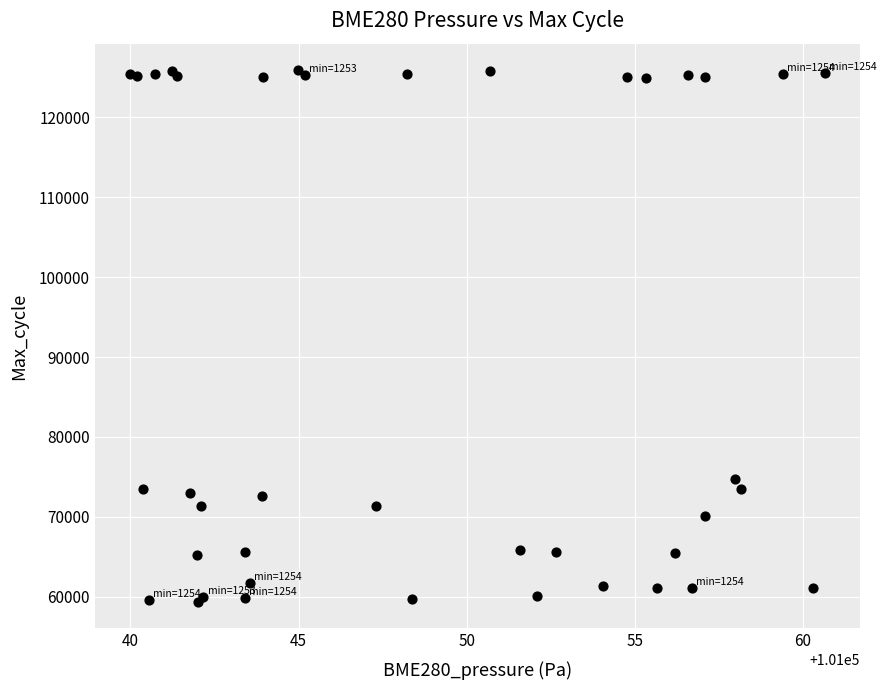

What Y value in the scatter plot is closest to 92626?

74688